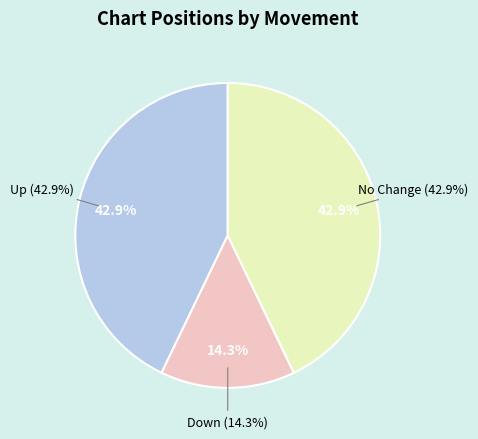

Approximately how many times larger is the value at down compared to up?

0.3